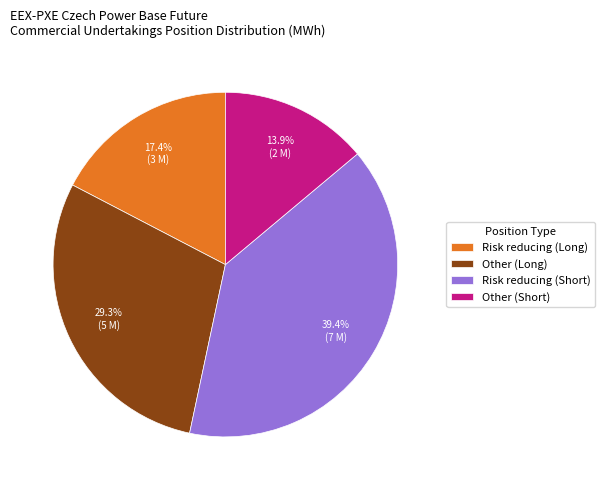

What percentage is the Risk reducing (Long) slice, to the nearest percent?

17%